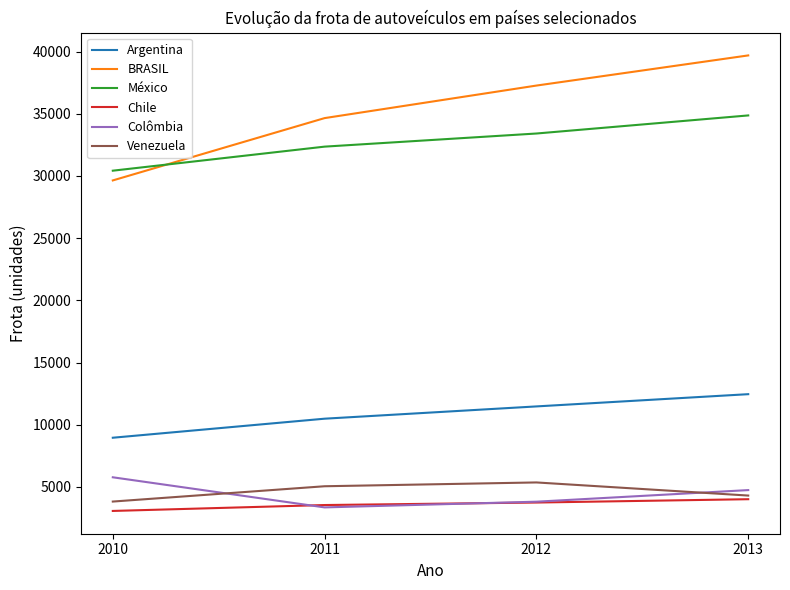

What is the difference between the Chile values at 2013 and 2011?

469